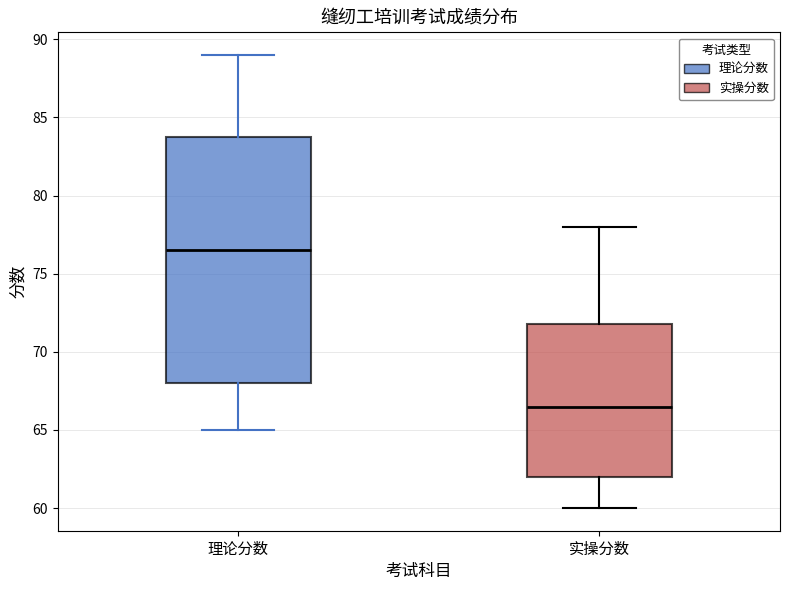

Reading left to right, transcribe this box plot: for each box, give where its median line is, the range the box spans, and where its two whiskers end, as read against the y-axis. The values are not printed on the chart, so give them approximately, as read against the axis.

理论分数: median 76.5, box 68.0 to 84.0, whiskers 65.0 to 89.0
实操分数: median 66.5, box 62.0 to 72.0, whiskers 60.0 to 78.0